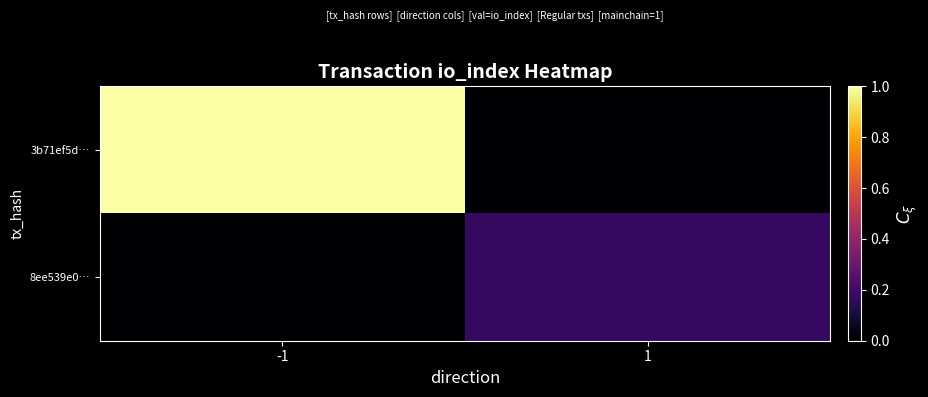

At how many categories does at least one series exceed 16?

1